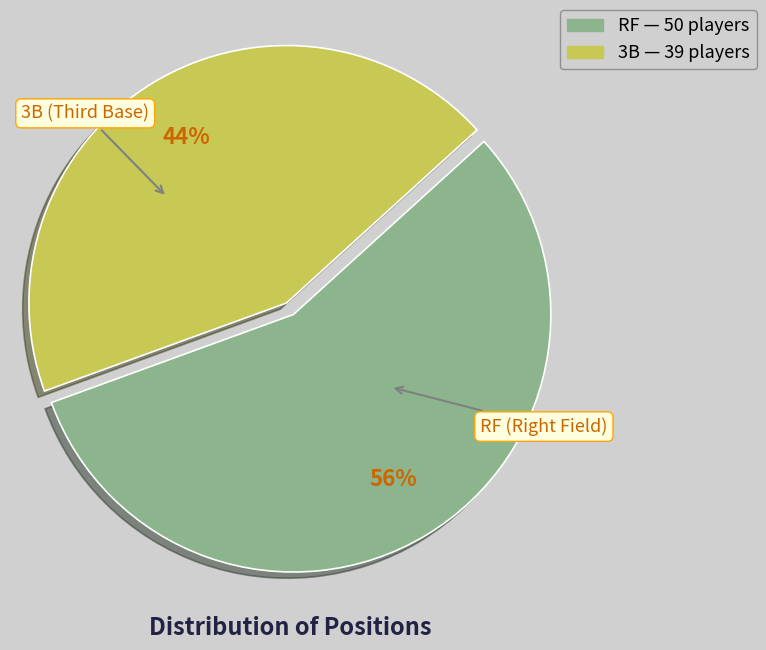

Is it true that RF is 56% of the pie?

True